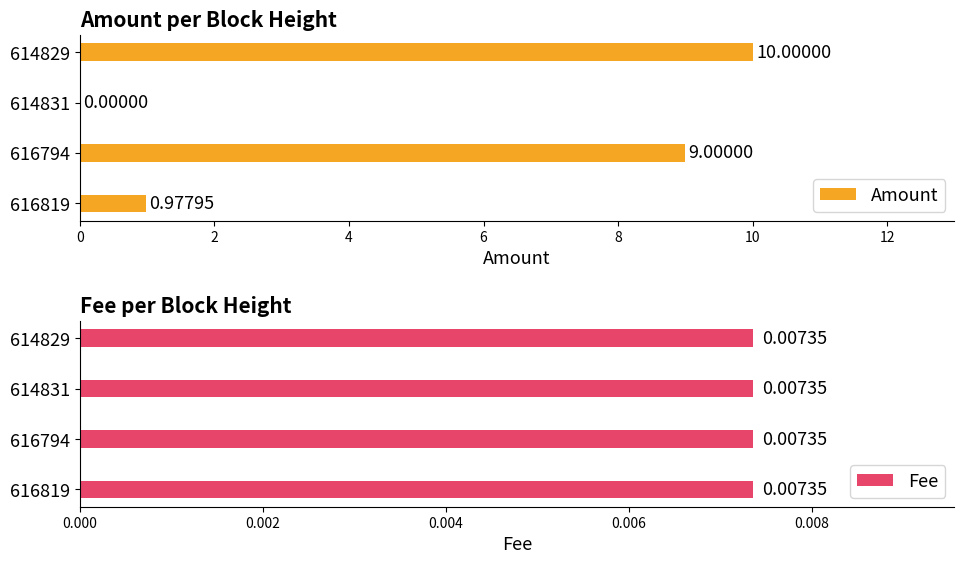

What is the sum of the Amount values at 614829 and 616794?

19.0